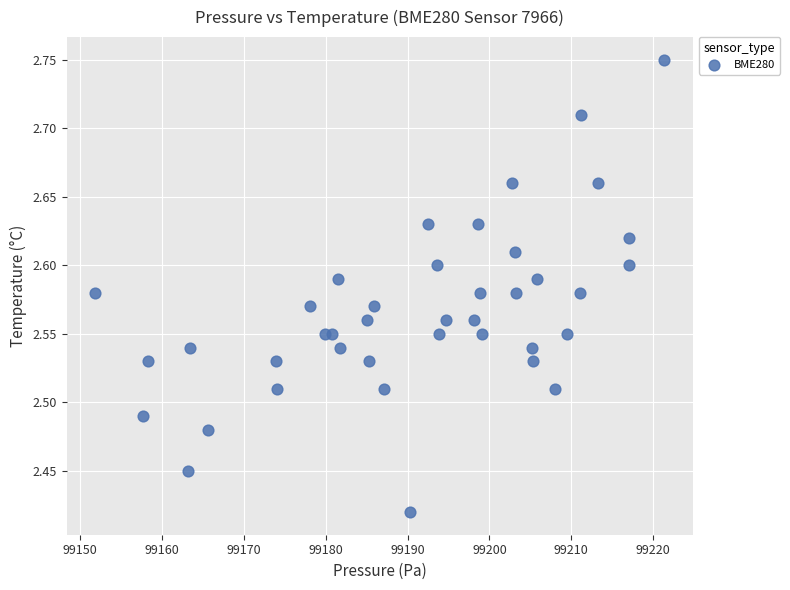

What is the range of Y values (max minus min)?

0.3